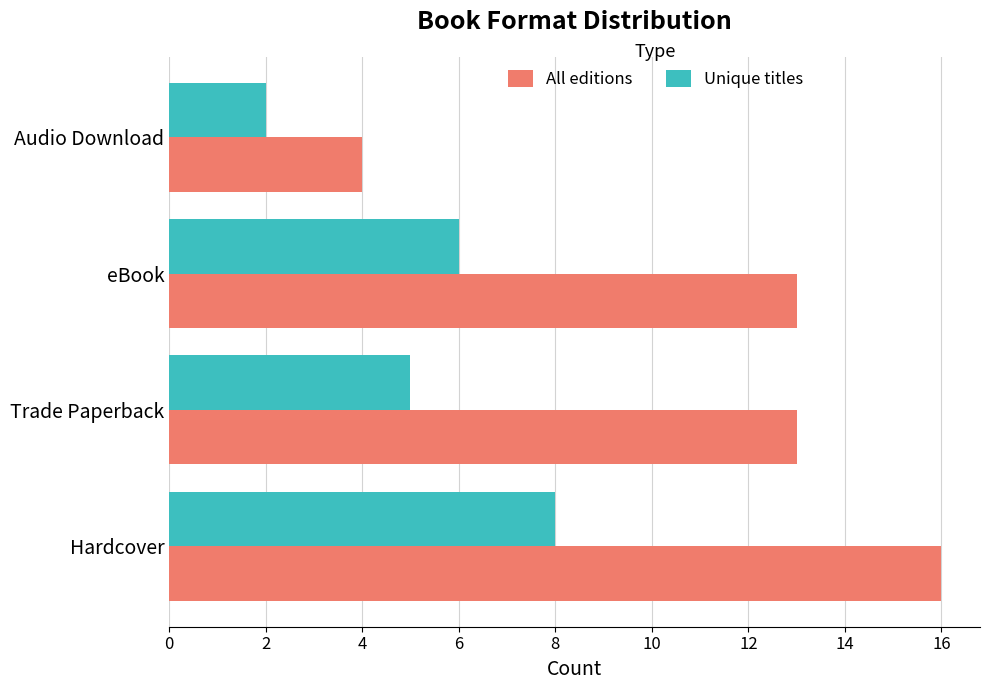

Which series changed the most between eBook and Audio Download?

All editions